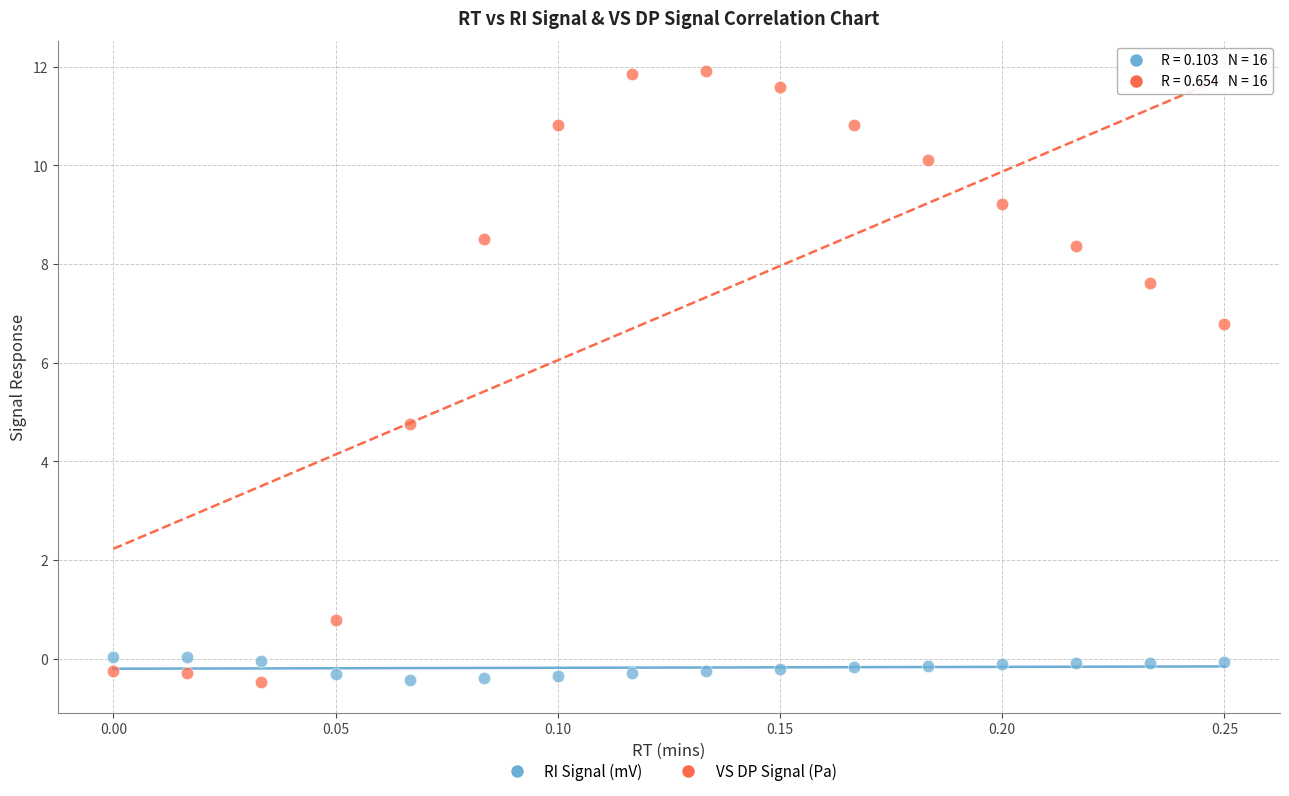

Which series has the largest Y range (max minus min)?

VS DP Signal (Pa)